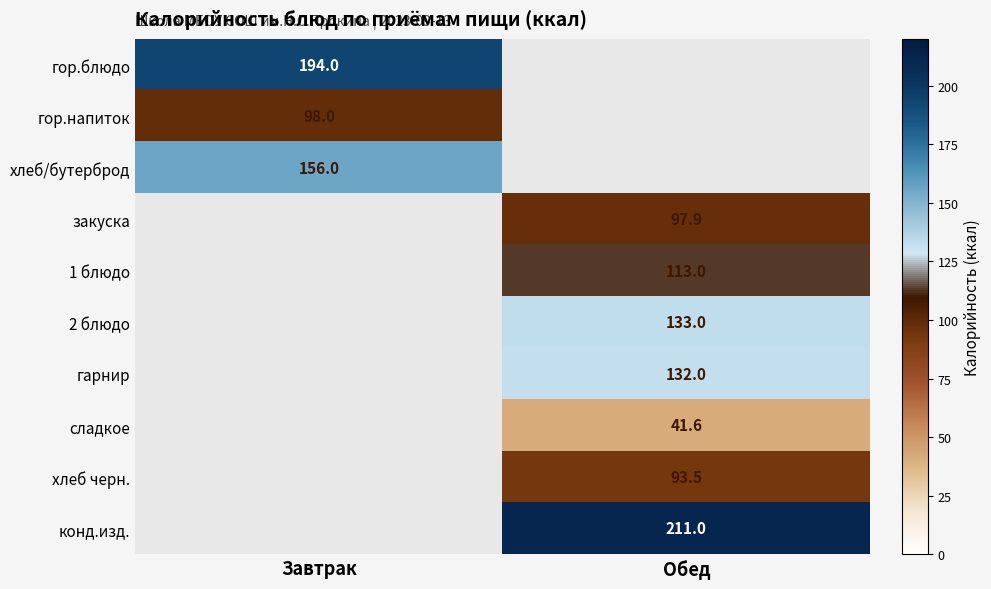

Between Обед and Завтрак, which is larger?

Завтрак